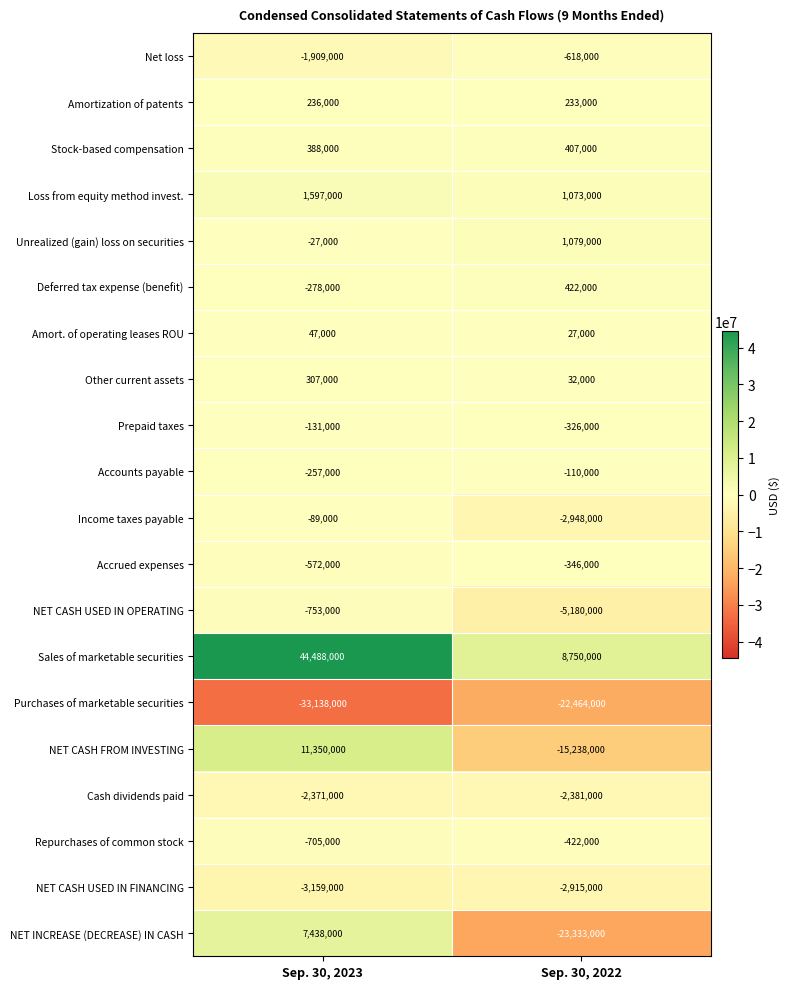

What is the maximum value shown in the chart?

44488000